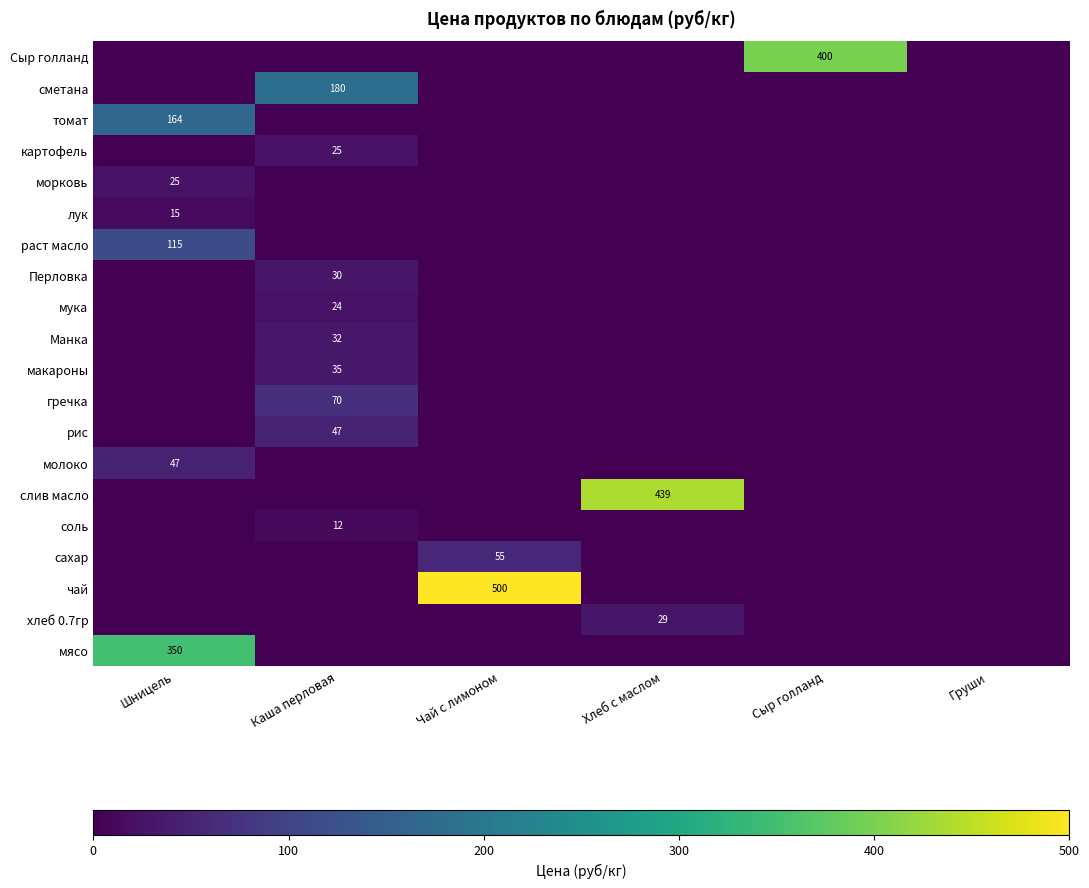

True or false: рис has a value of 64 at Каша перловая.

False